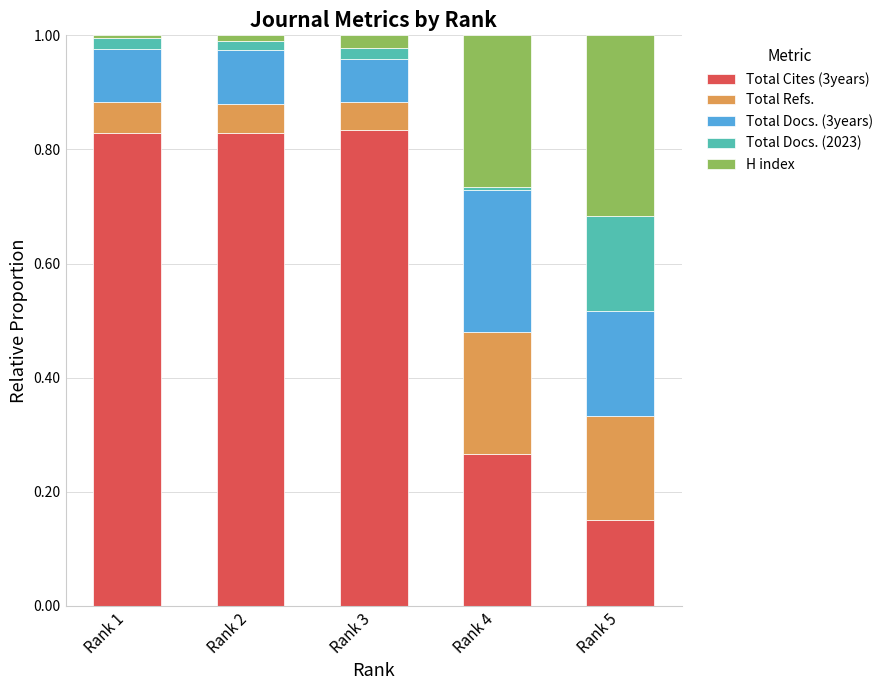

What is the difference between the maximum and second lowest values in the Total Cites (3years) series?

0.6